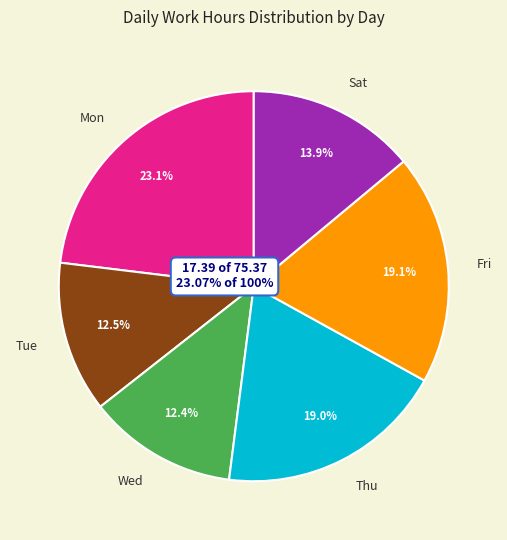

To the nearest percent, what percentage of the pie is Fri?

19%